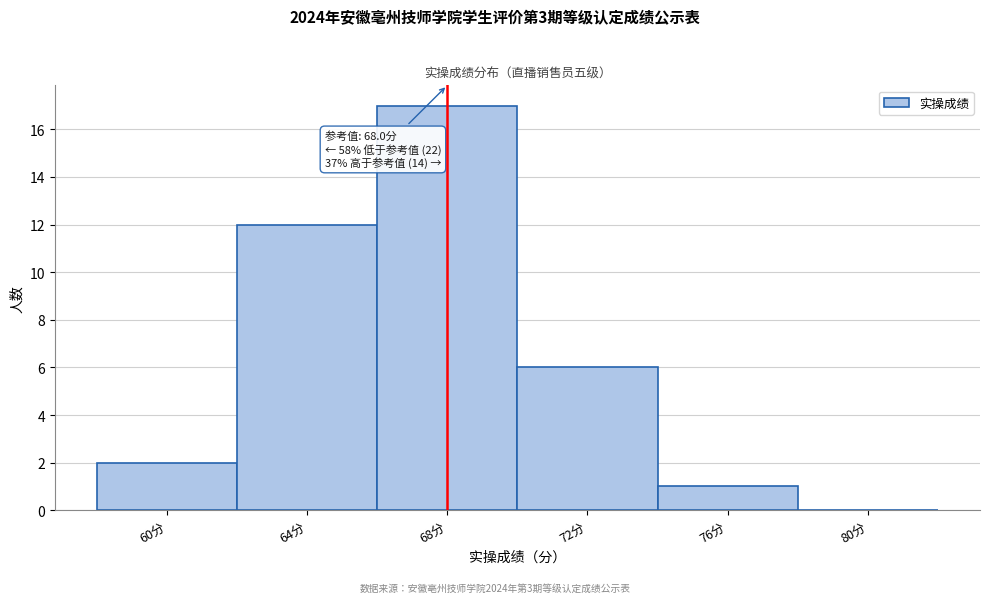

Which range on the x-axis has the tallest bar?

66 to 70